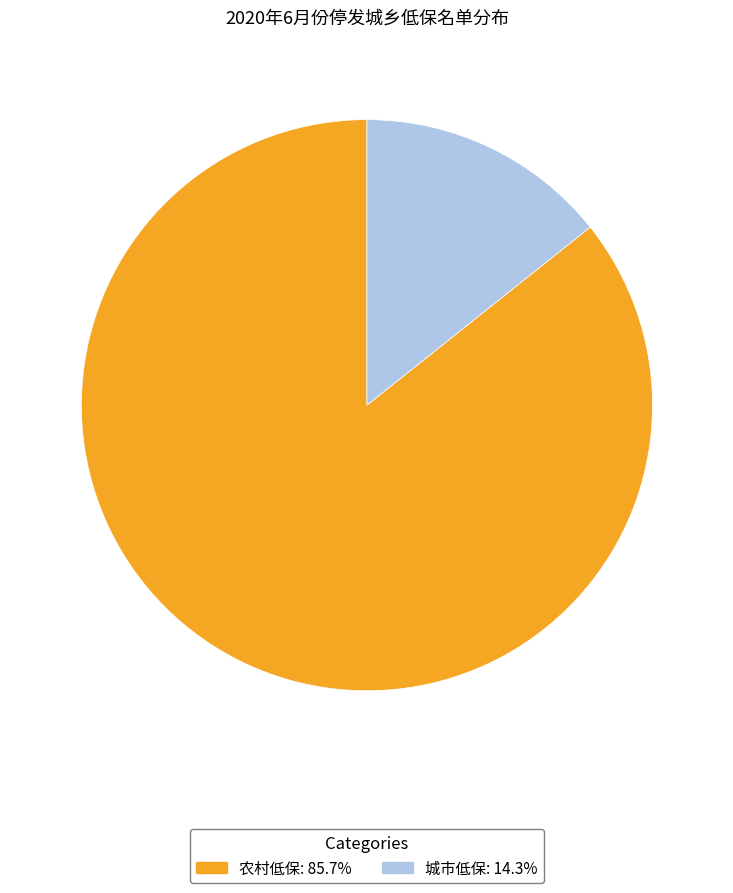

Which category has the biggest portion of the pie?

农村低保